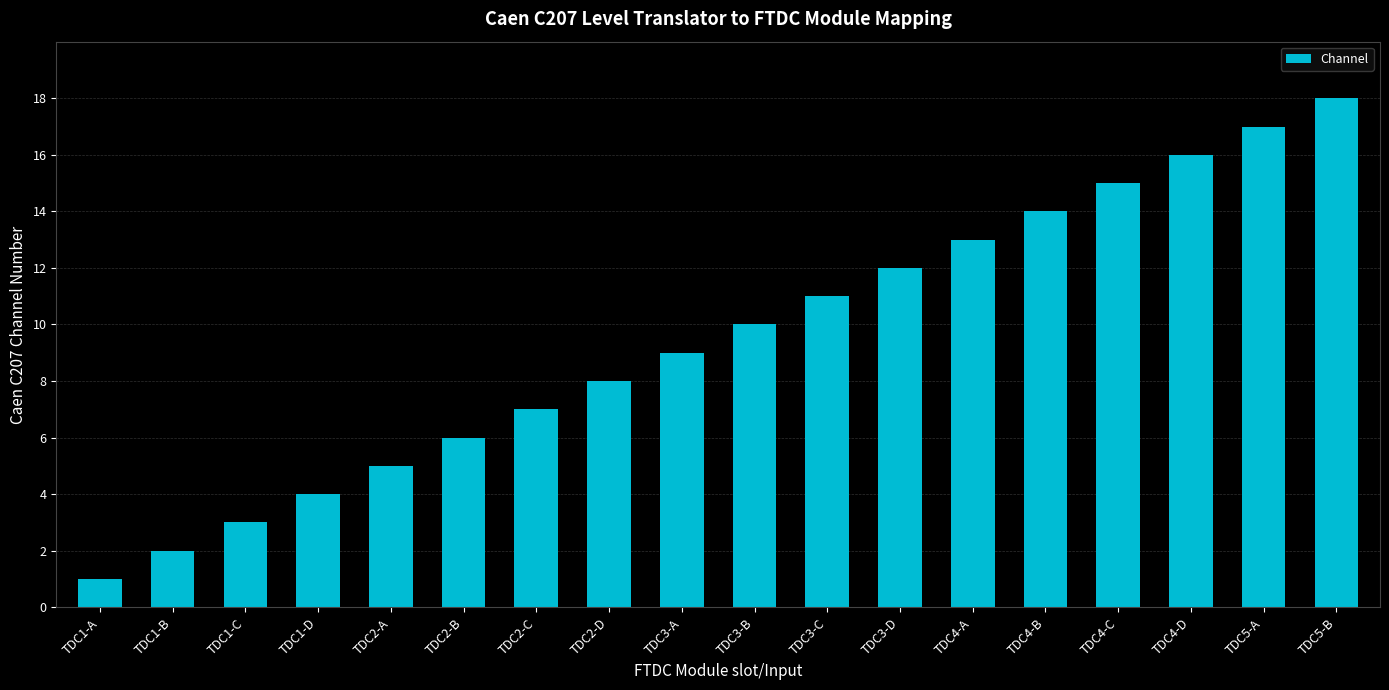

What position from the right is TDC1-D?

15